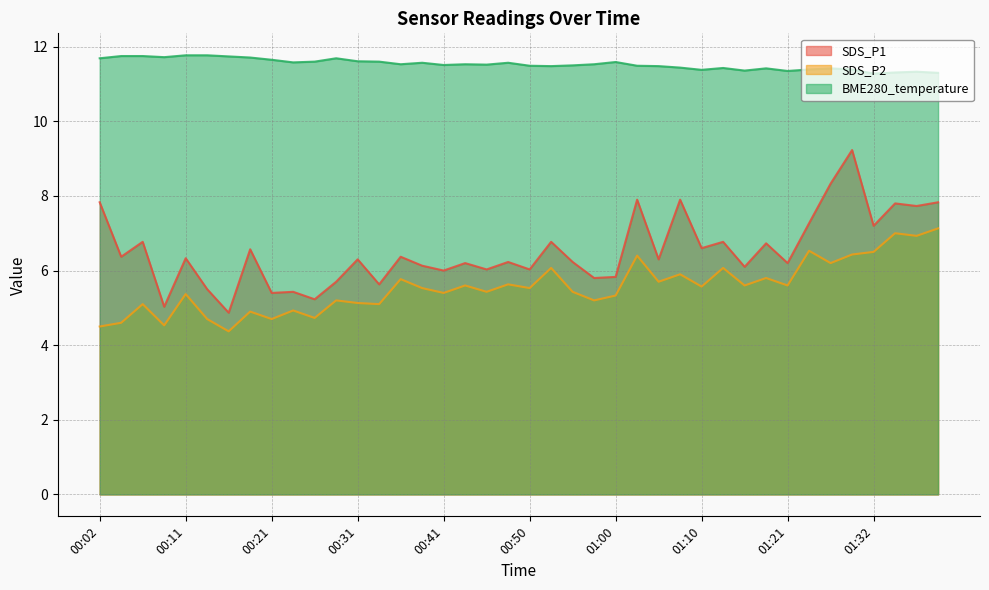

Between 00:50 and 00:26, which is larger?

00:50